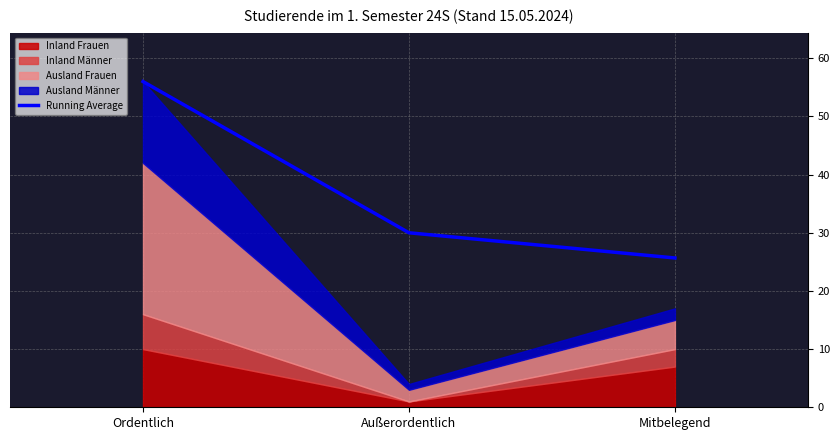

Reading right to left, transcribe all the data shown in this chart.

Mitbelegend=25.7	Außerordentlich=30.0	Ordentlich=56.0